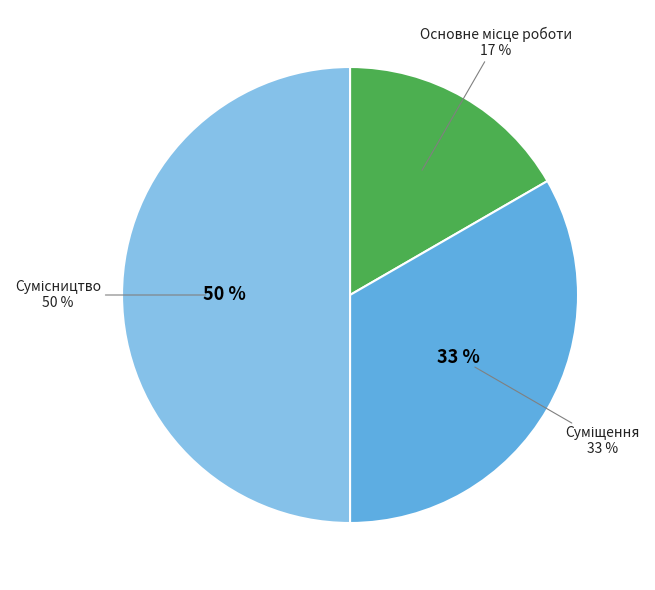

Rank the categories by value from lowest to highest.

Основне місце роботи, Суміщення, Сумісництво